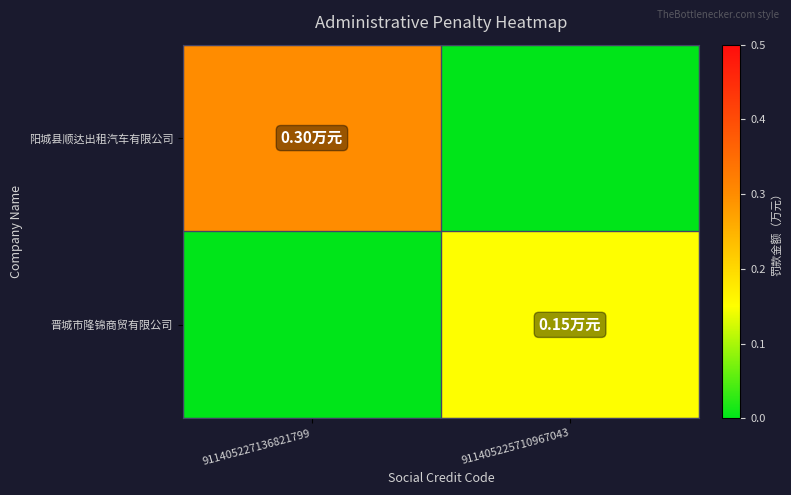

Which series changed the most between 911405227136821799 and 911405225710967043?

阳城县顺达出租汽车有限公司